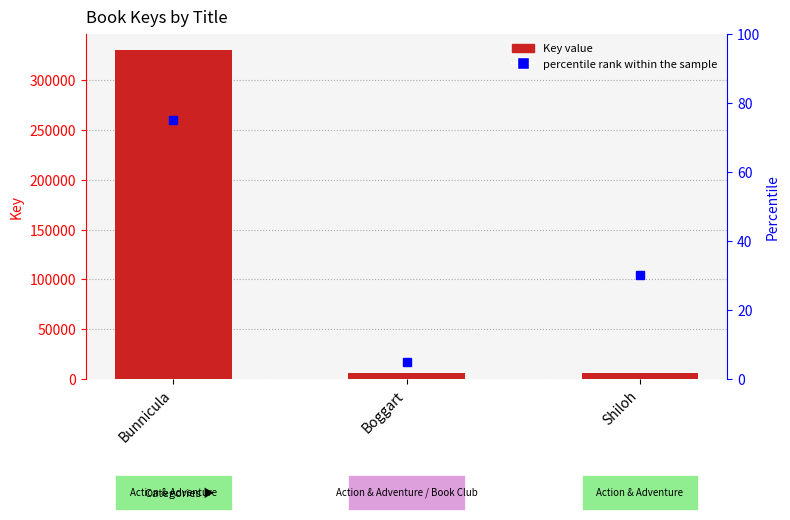

What is the sum of the values at Shiloh and Boggart?

11376